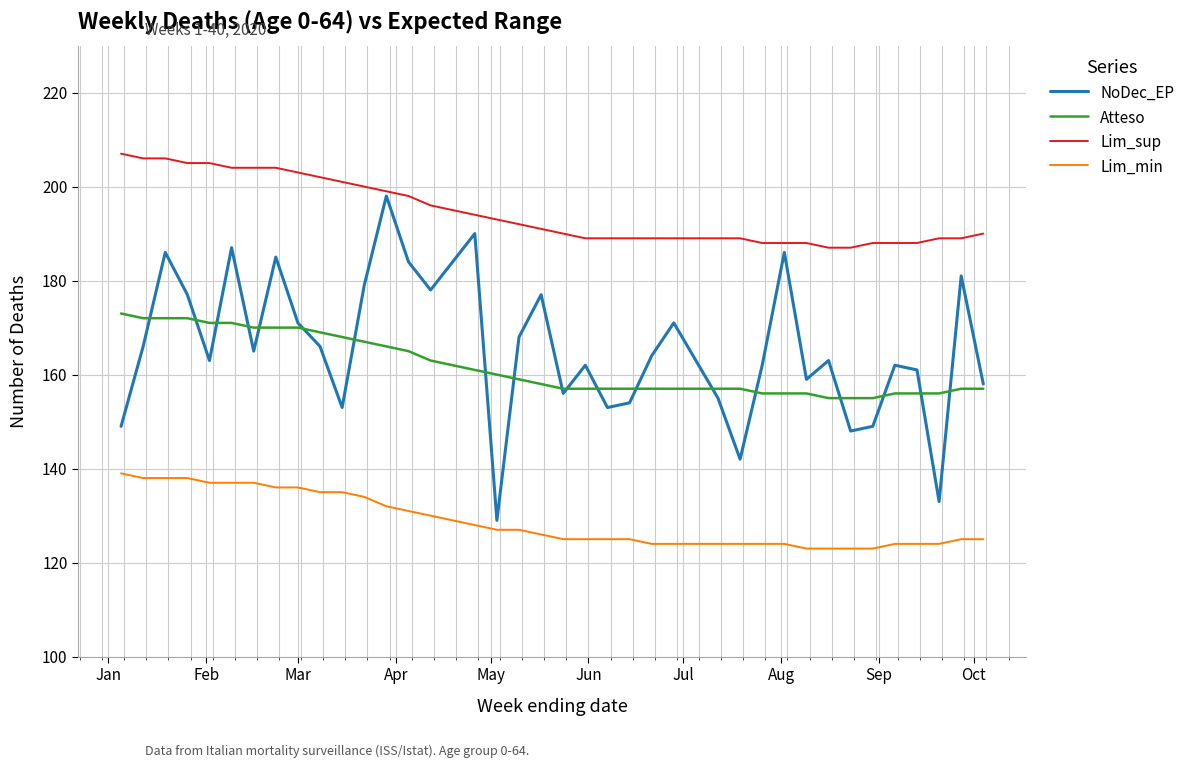

How many values in the Lim_min series are below 126?

20